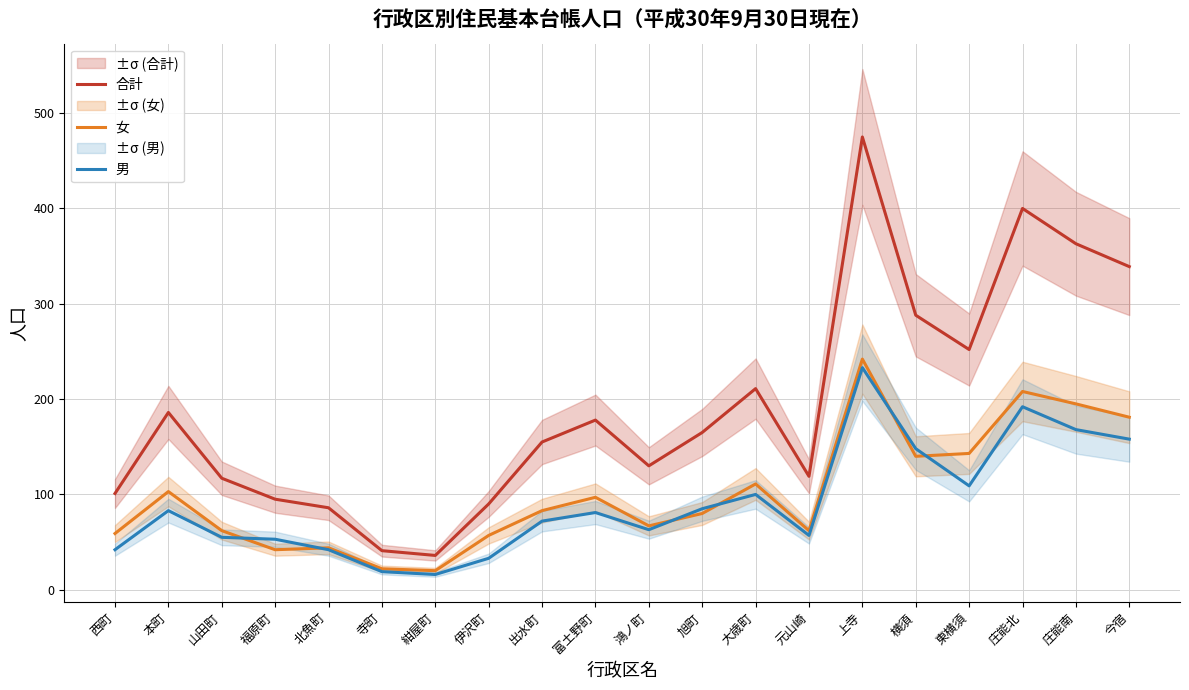

What is the minimum value for 女?

20